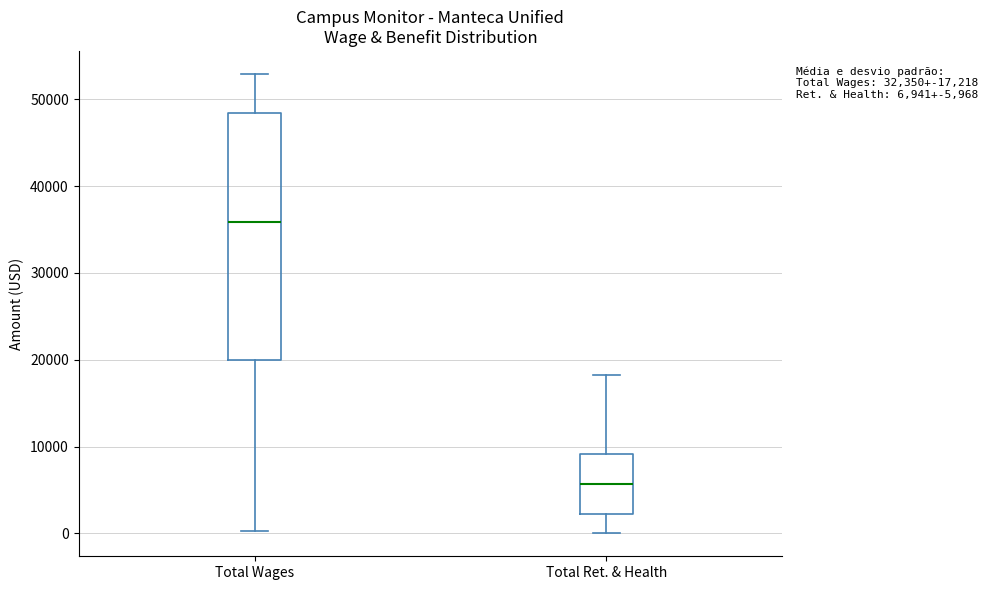

Which box is the tallest, from its lower edge to its upper edge?

Total Wages